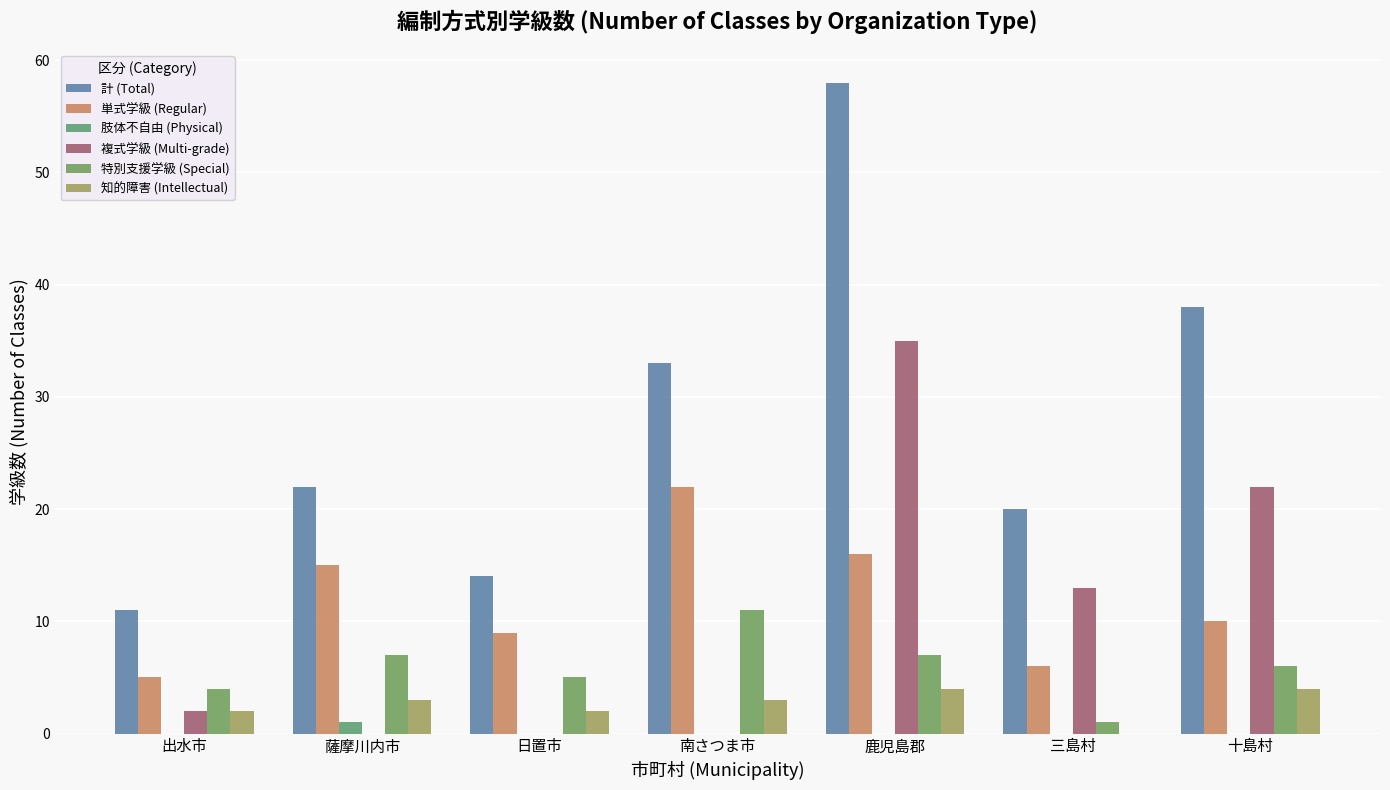

At how many categories does at least one series exceed 9?

7